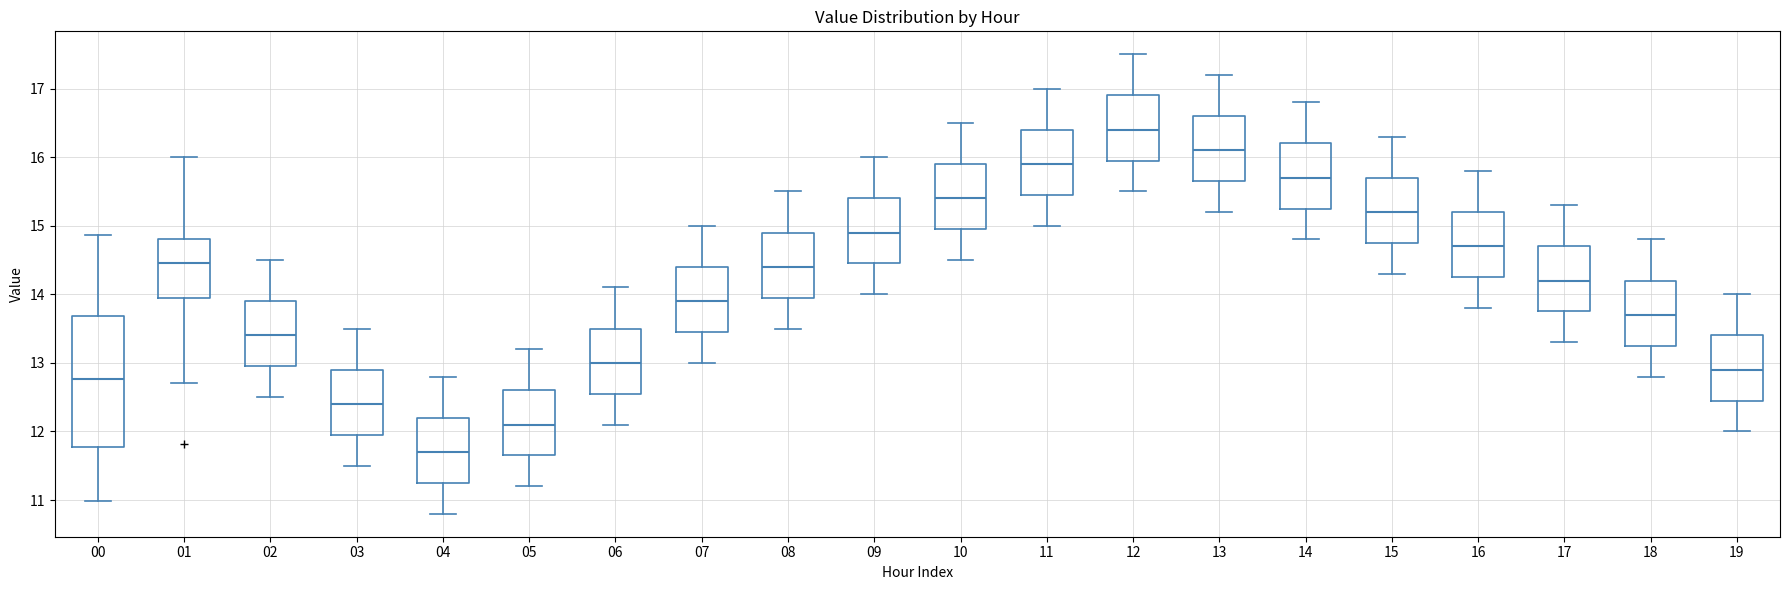

Where does the upper whisker of the box at x = 04 end on the y-axis? The values are not printed on the chart, so give them approximately, as read against the axis.

12.8